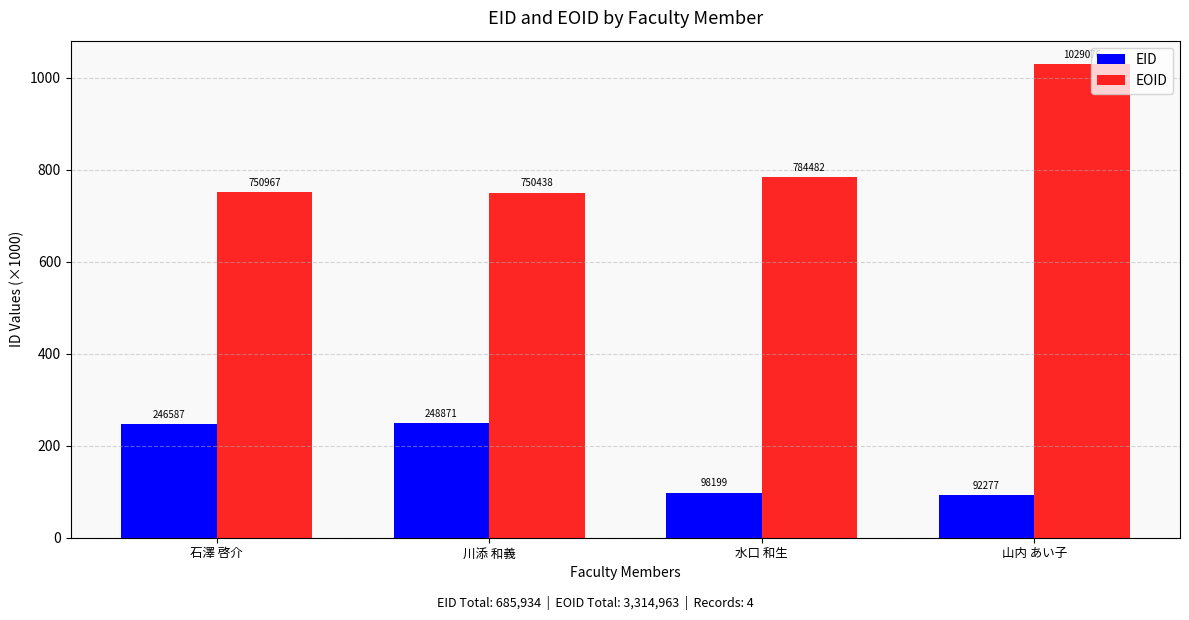

Rank the series by their maximum value, from highest to lowest.

EOID, EID